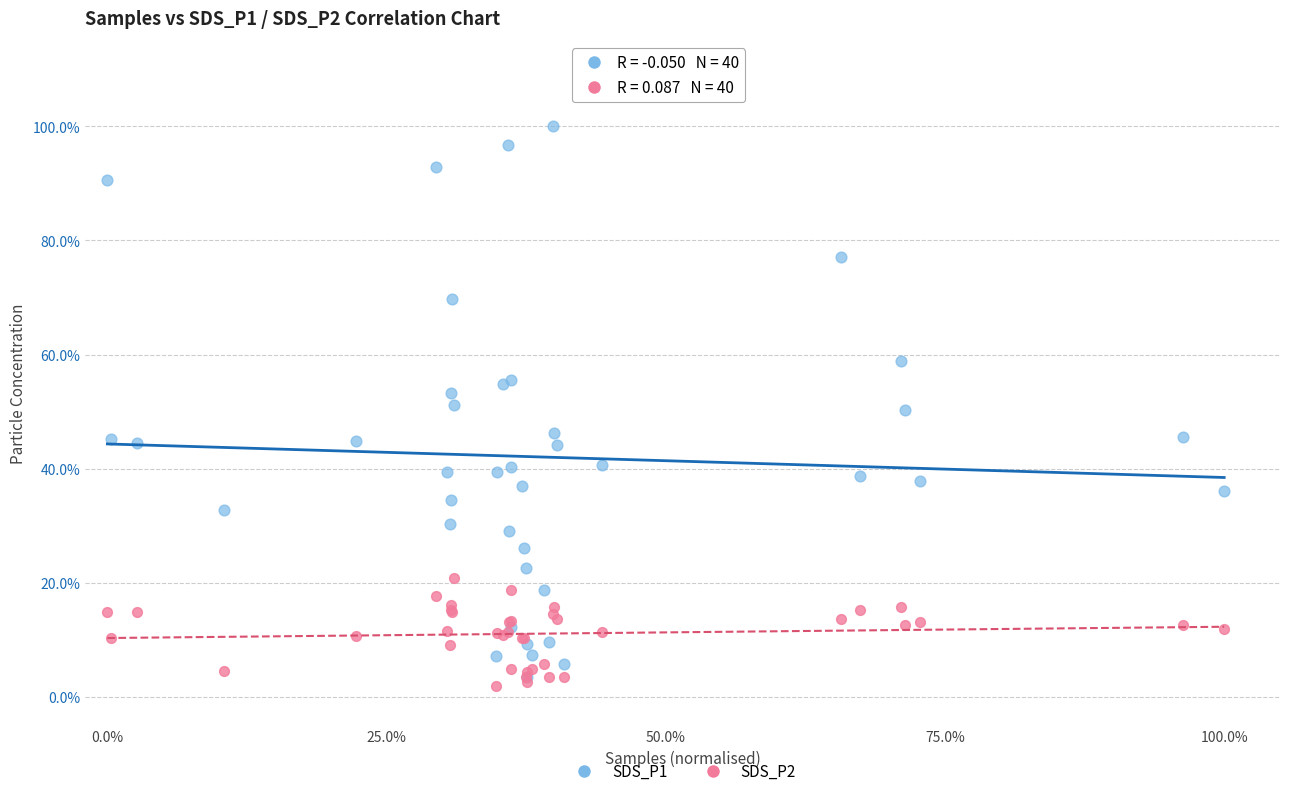

Which series reaches the minimum Y coordinate?

SDS_P2